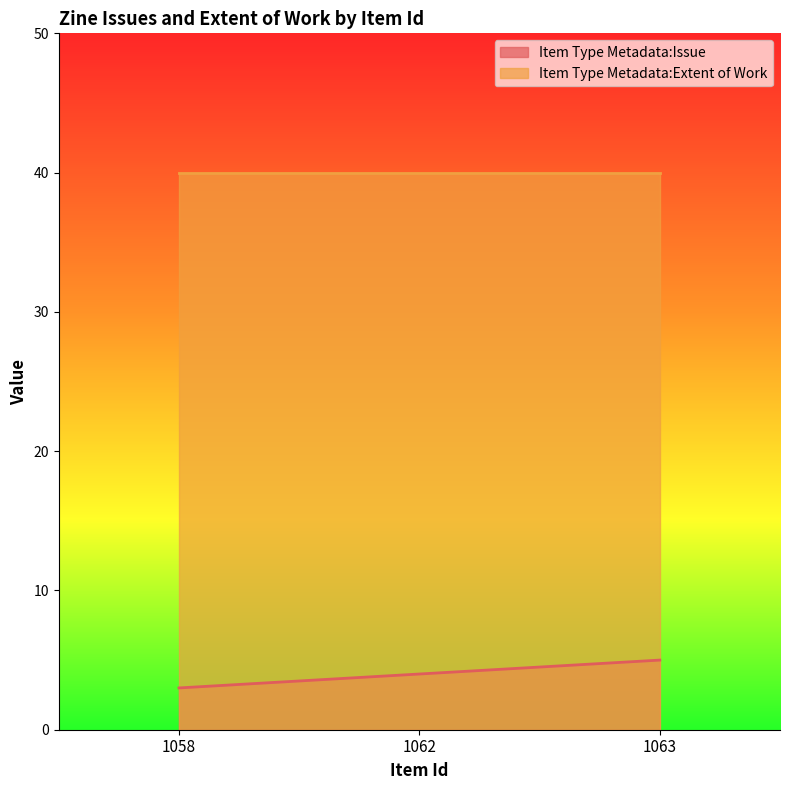

What is the average value?

4